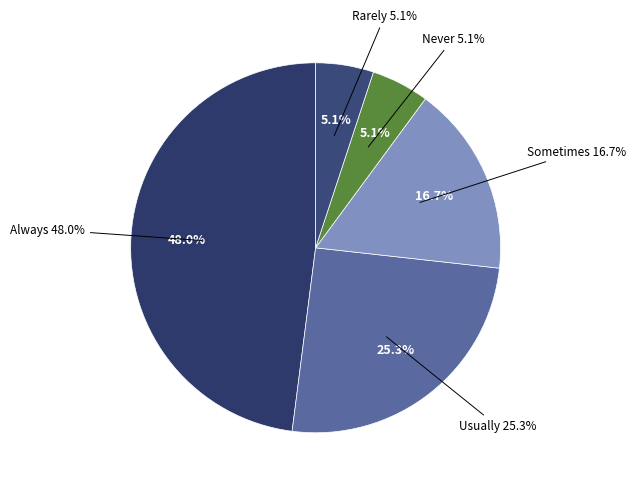

How much of the chart is everything except 80?

97.5%